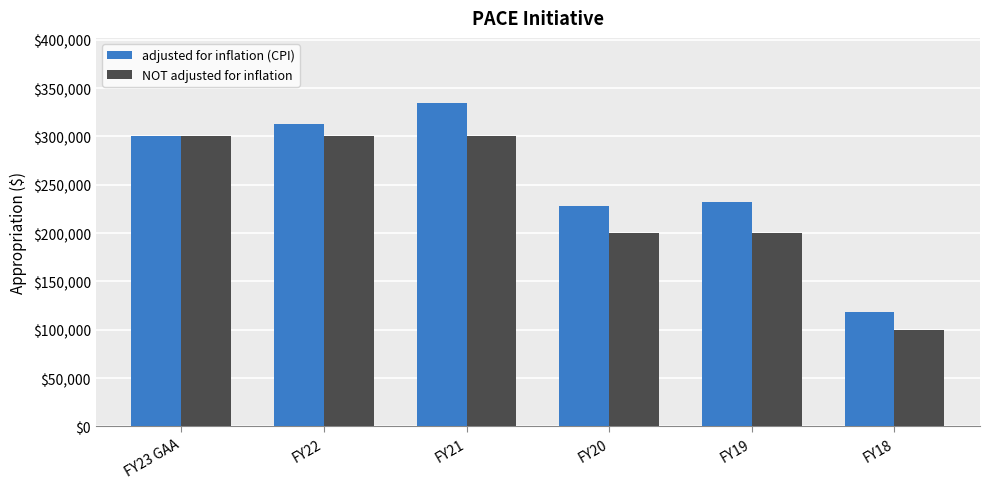

What value does the NOT adjusted for inflation series have at FY21, to the nearest 100?

300000